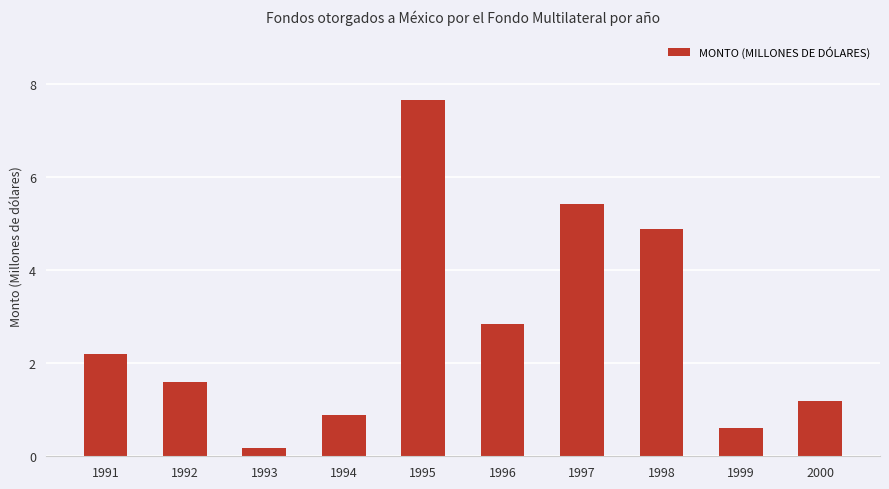

What is the sum of all values?

27.5